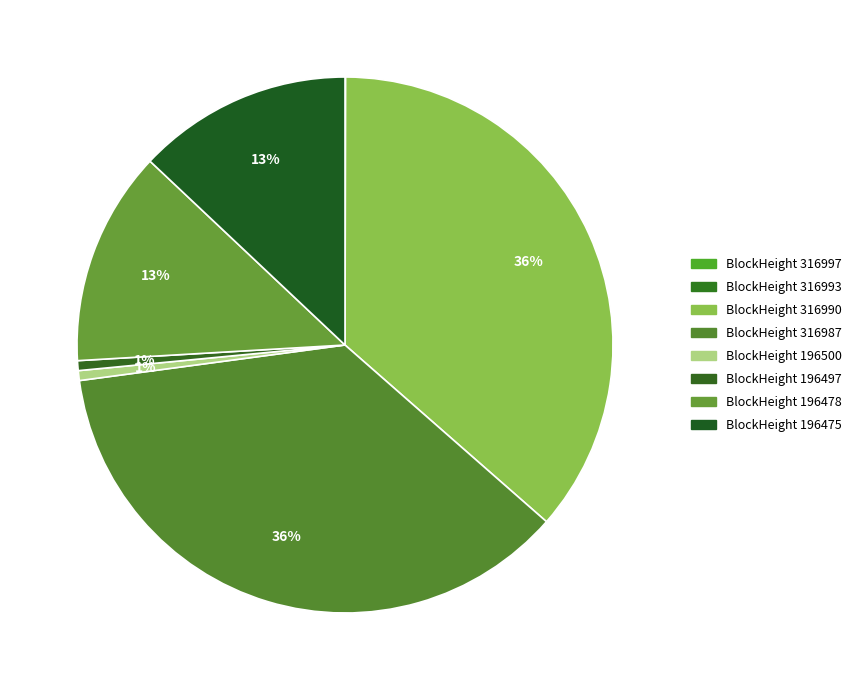

Which slice is the largest?

316987